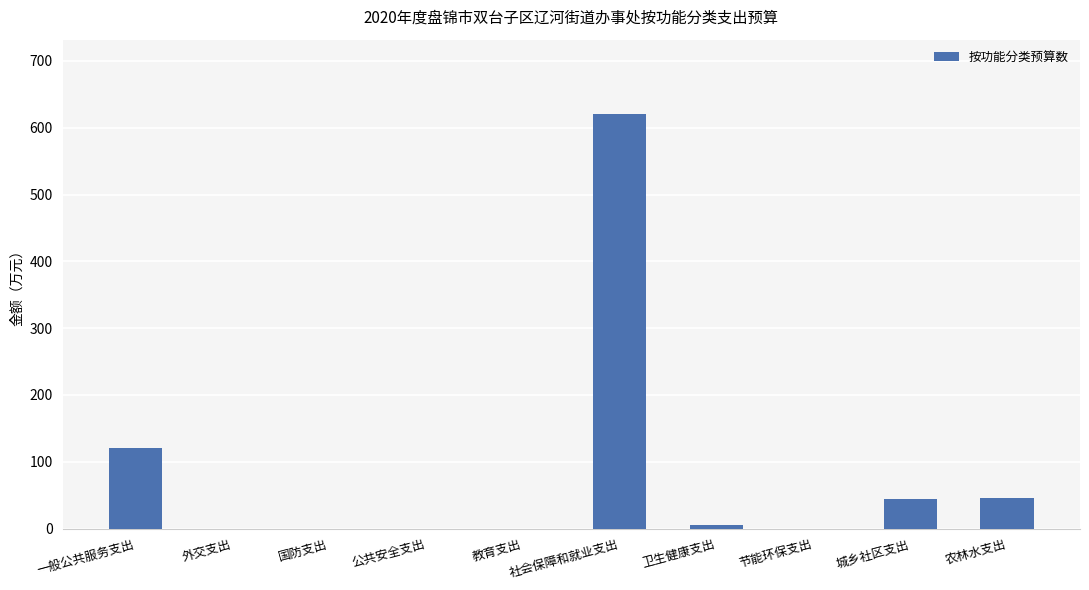

Where does the data first go above 5?

一般公共服务支出